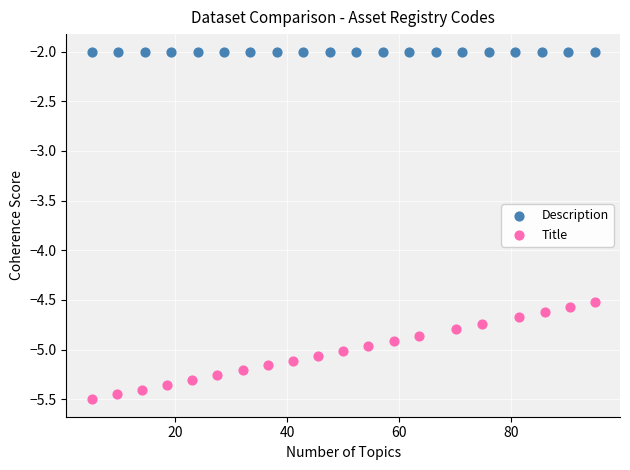

Which series reaches the maximum Y coordinate?

Description